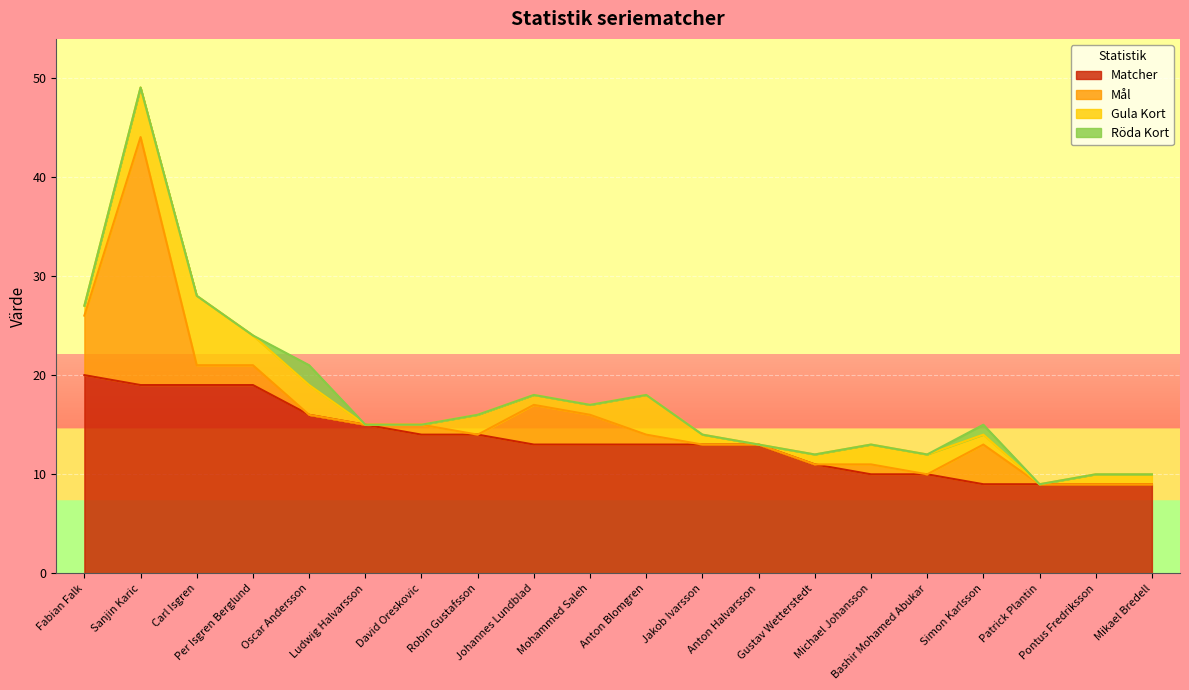

The value of Gula Kort at Anton Halvarsson is 0. True or false?

True